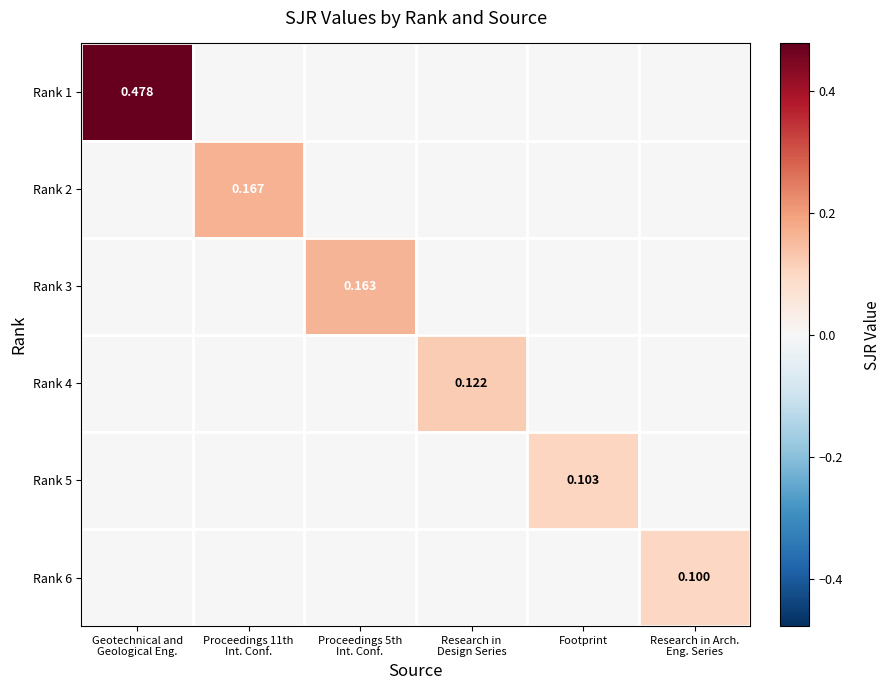

At which category is the sum across all series the highest?

Geotechnical and
Geological Eng.